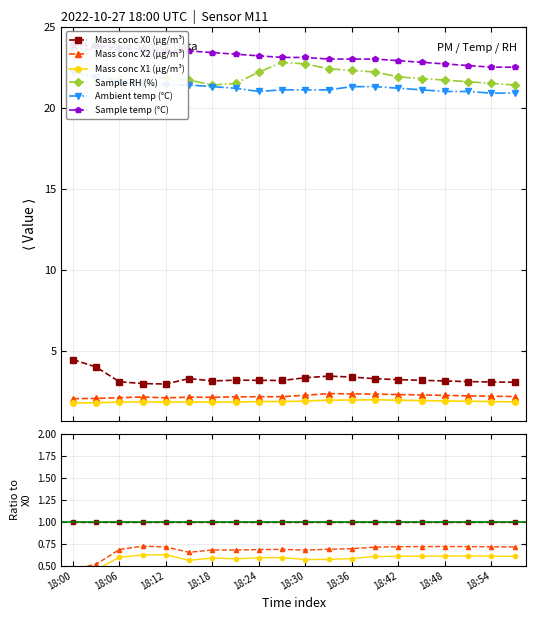

Between 18:00 and 13, which is larger?

18:00